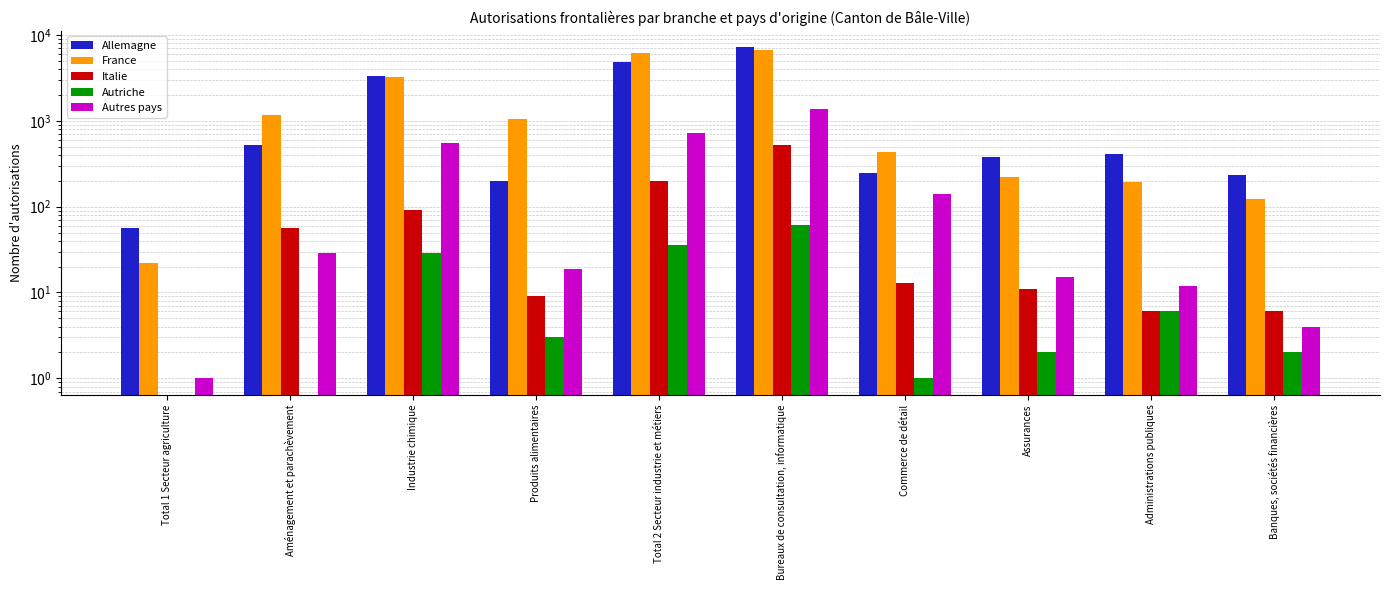

Reading left to right, list all the values displayed in this chart.

Allemagne: 57	528	3371	200	4801	7195	246	375	406	235
France: 22	1184	3270	1040	6230	6729	431	223	194	122
Italie: 0	57	92	9	201	527	13	11	6	6
Autriche: 0	0	29	3	36	61	1	2	6	2
Autres pays: 1	29	553	19	724	1367	142	15	12	4